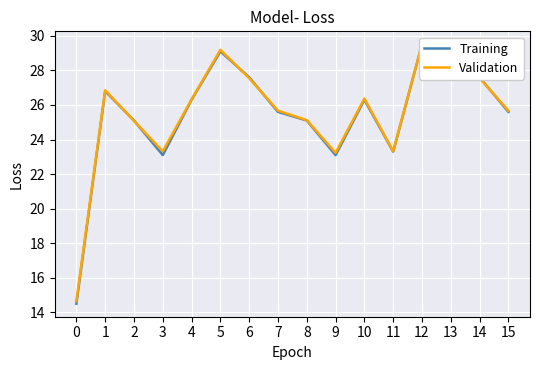

True or false: Validation and Training intersect in this chart.

True